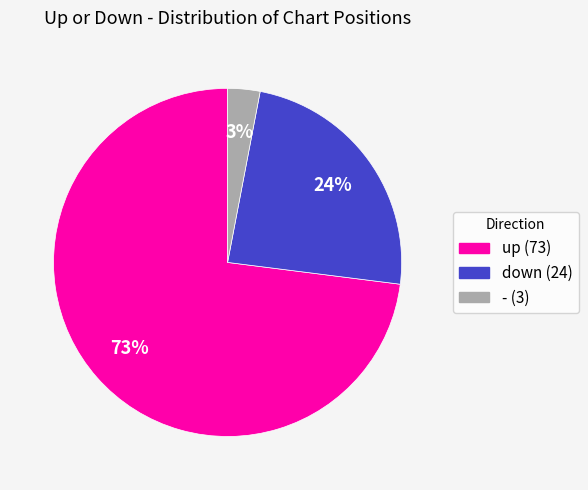

What is the smallest slice in the pie chart?

-